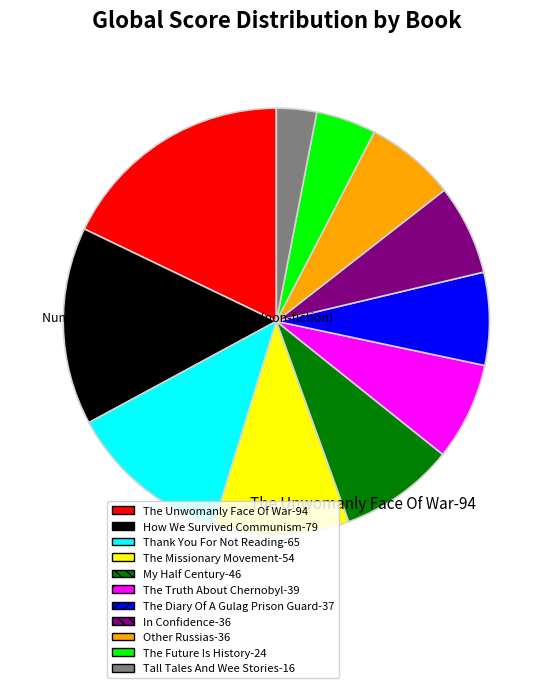

Is there a majority slice in this chart?

No